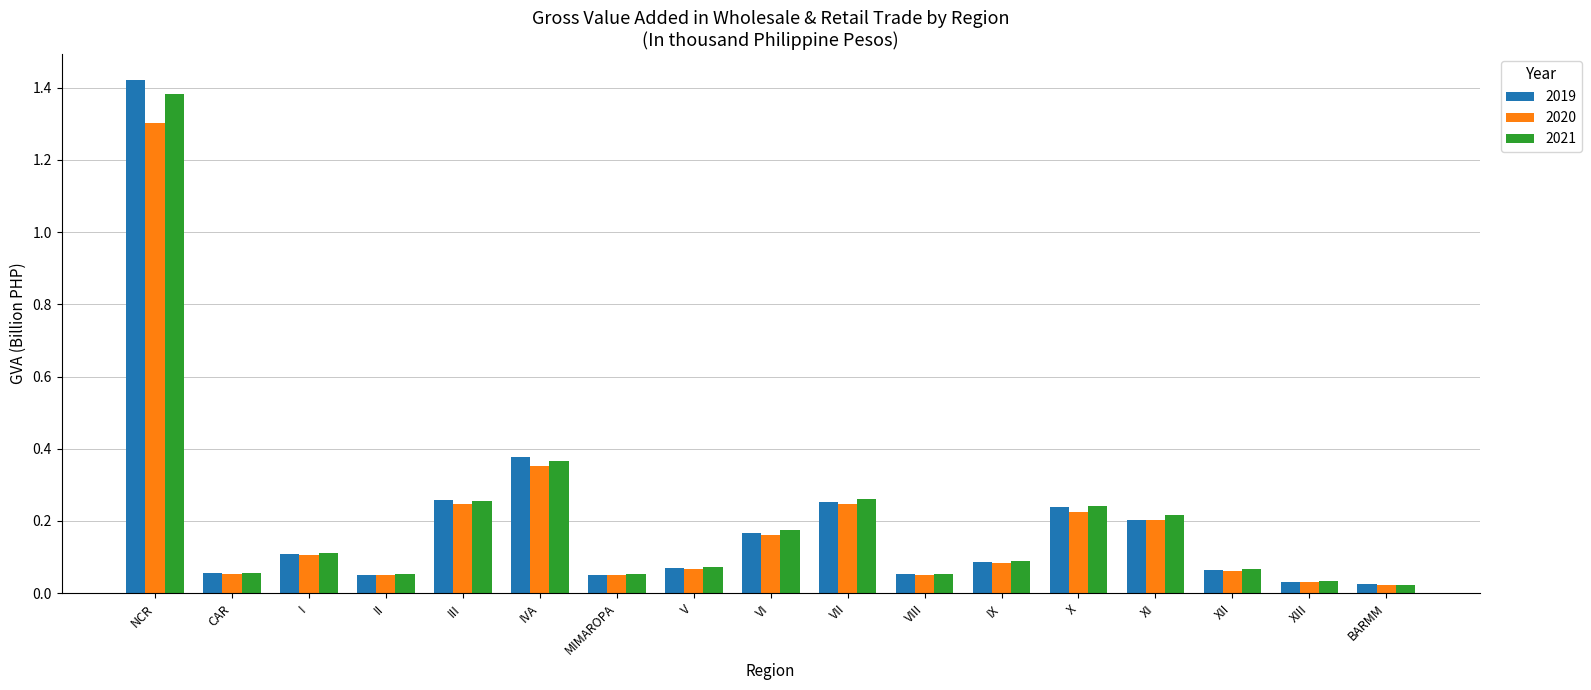

What is the sum of all 2020 values?

3.3